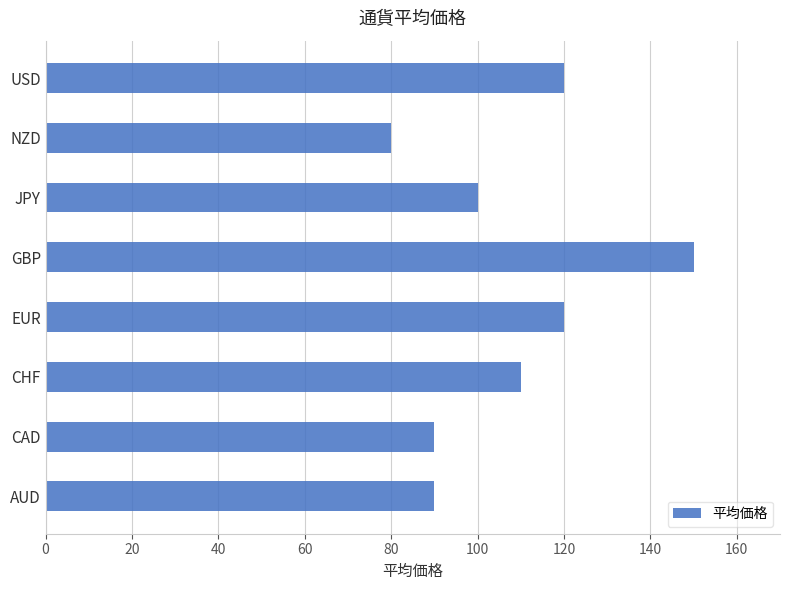

What is the difference between the values at CHF and EUR?

10